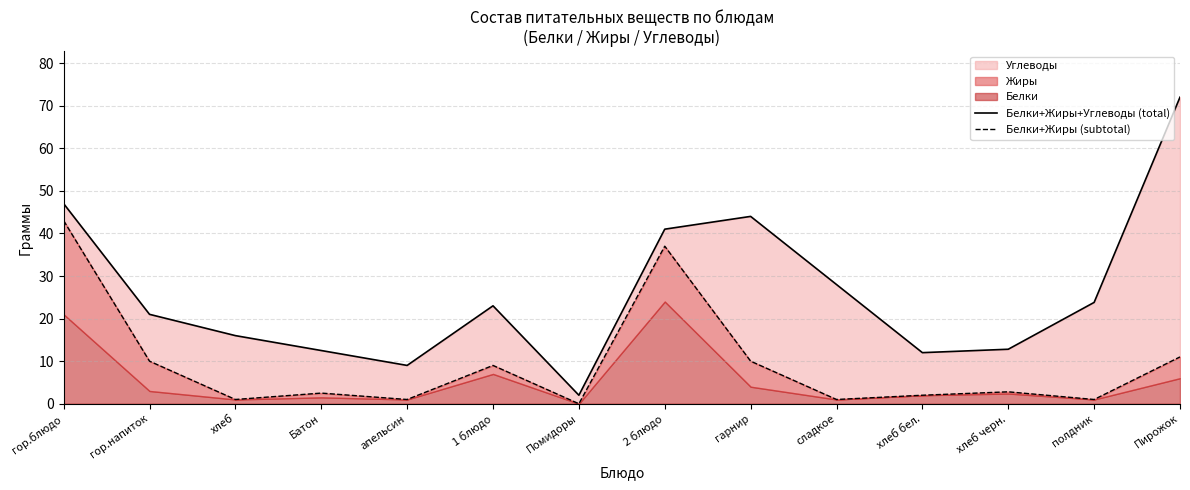

Where is the first local minimum for Белки+Жиры (subtotal)?

хлеб